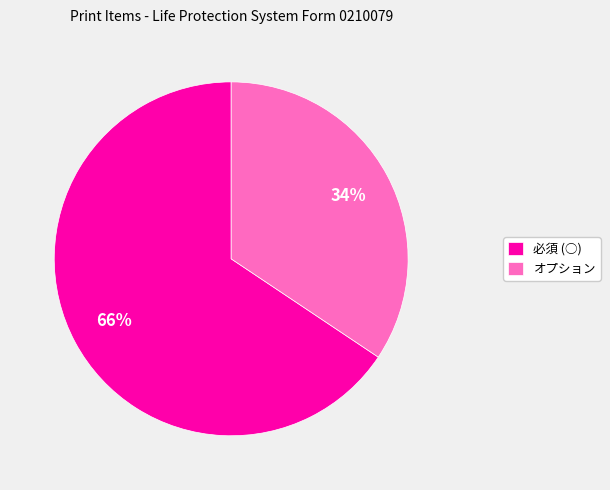

True or false: オプション accounts for 34% of the total.

True